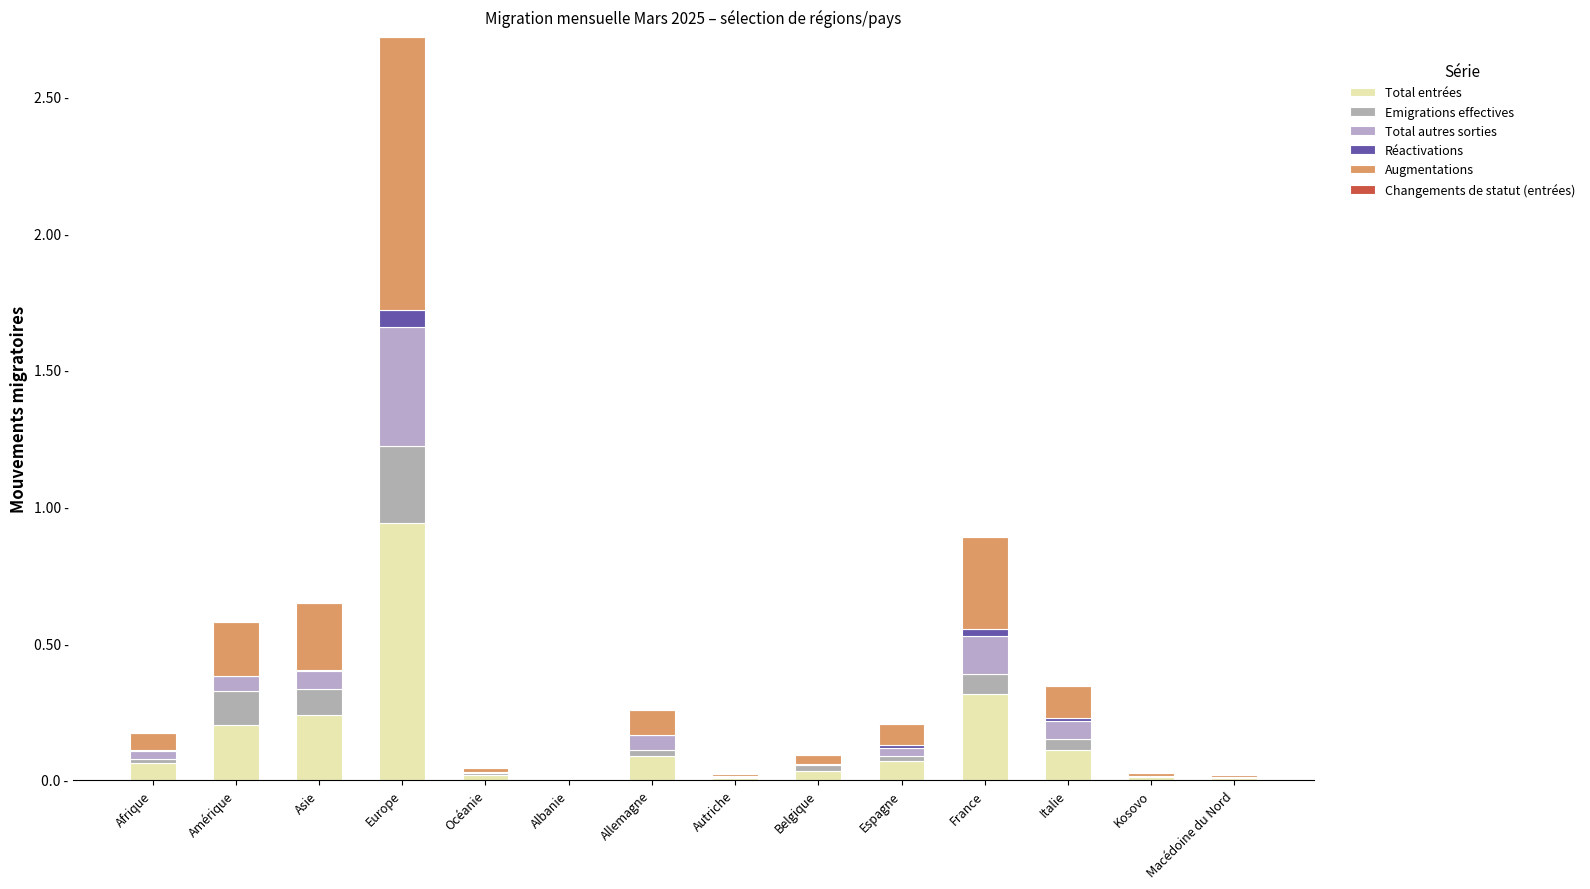

What is the sum of all Total entrées values?

2.1